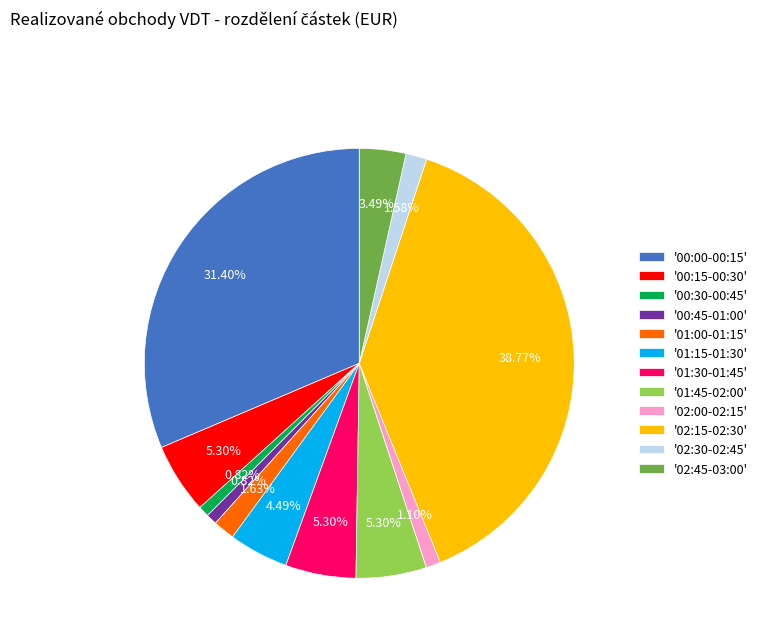

Is there a majority slice in this chart?

No